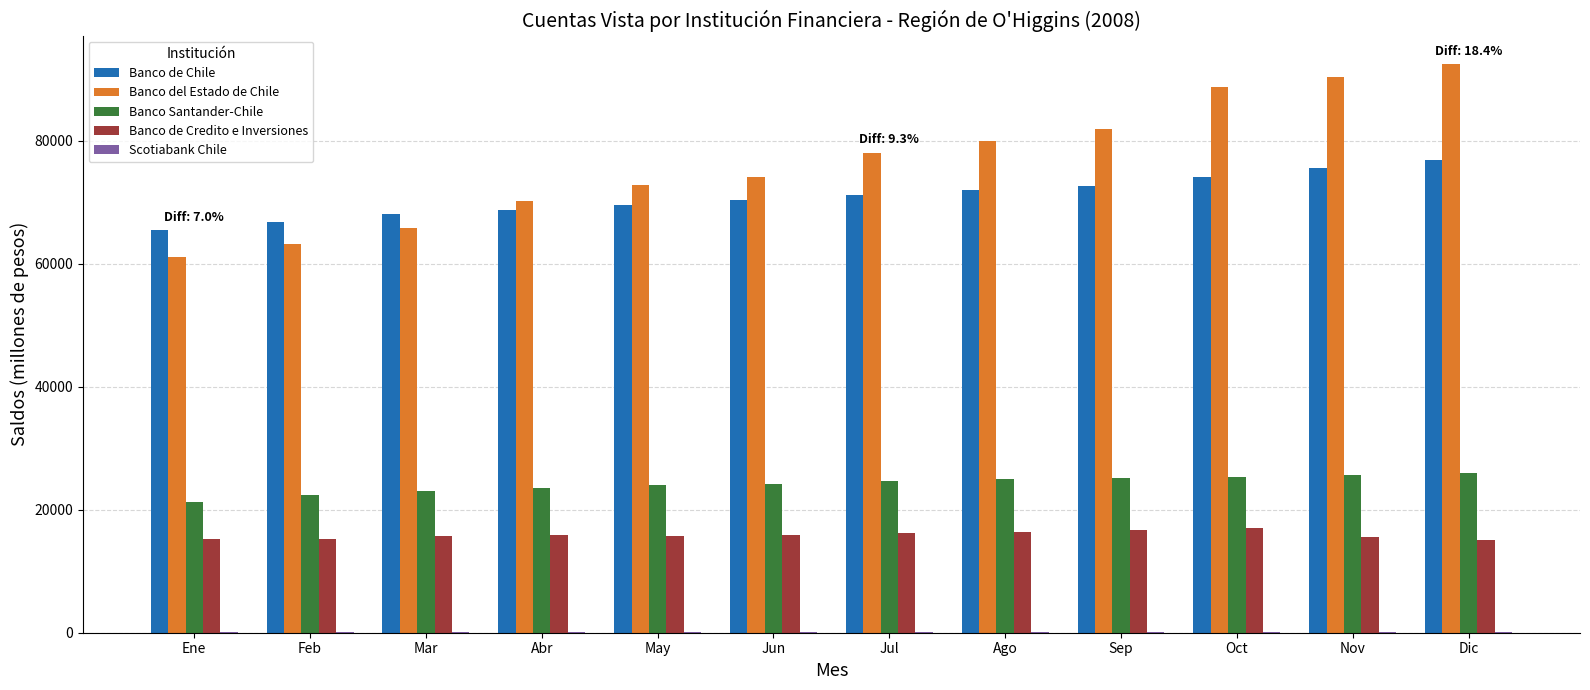

Which label corresponds to the largest value in the chart?

Dic